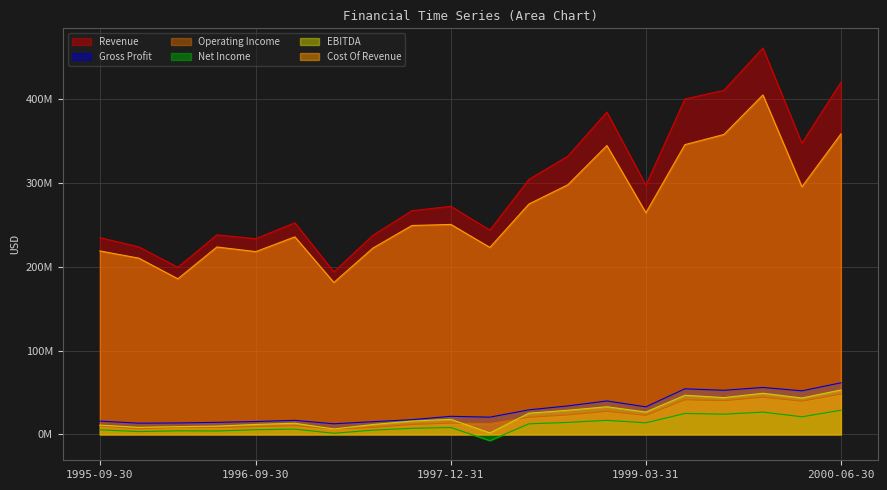

Is it true that Net Income equals 6659624 at 1996-06-30?

False